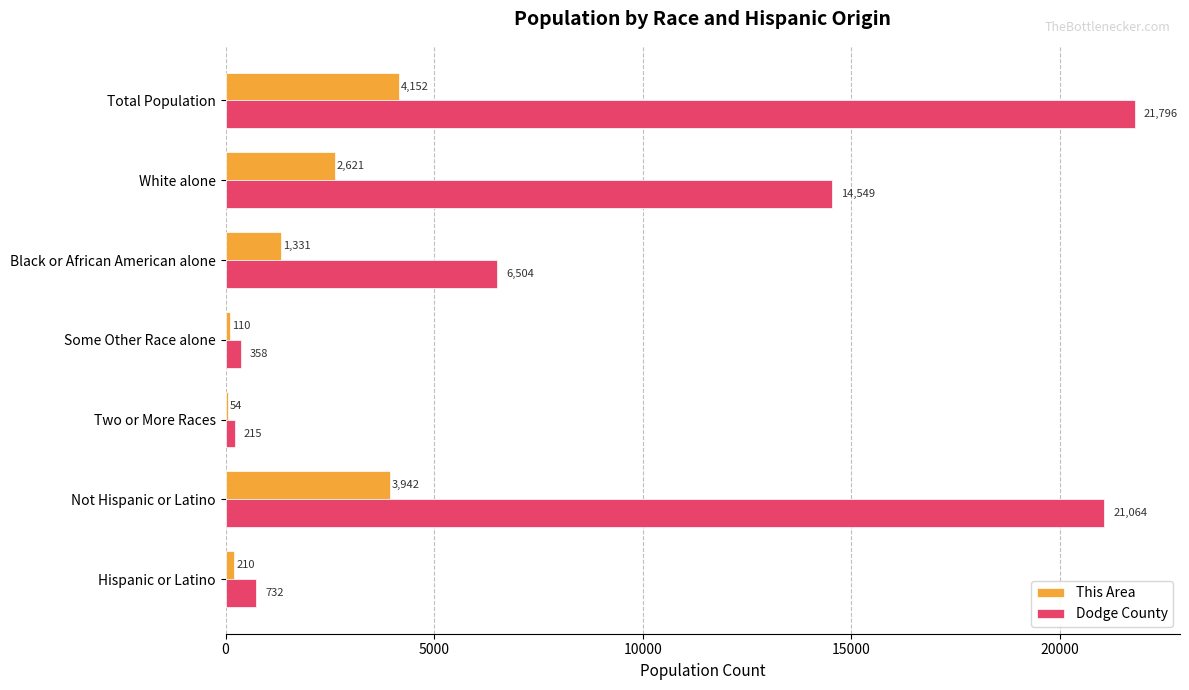

What is the maximum value for This Area?

4152